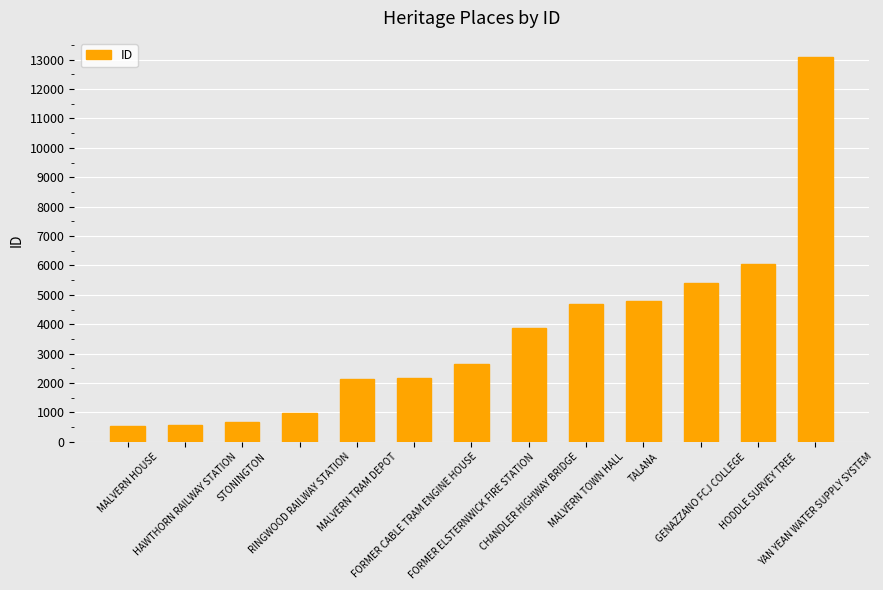

What is the value of the 11th bar from the left?

5415